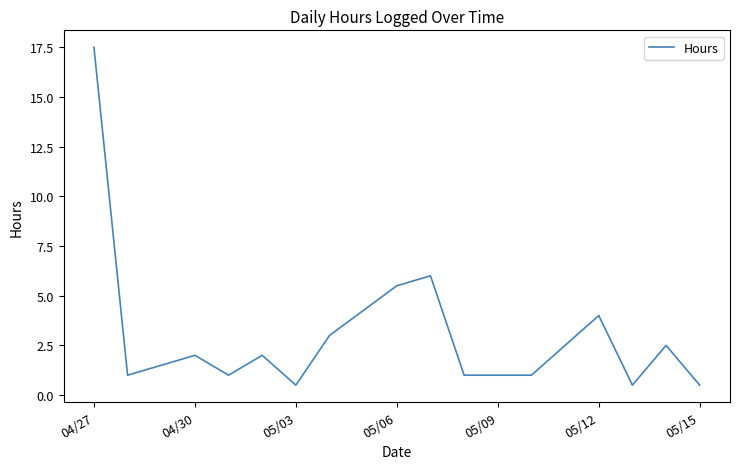

What is the greatest value displayed?

17.5